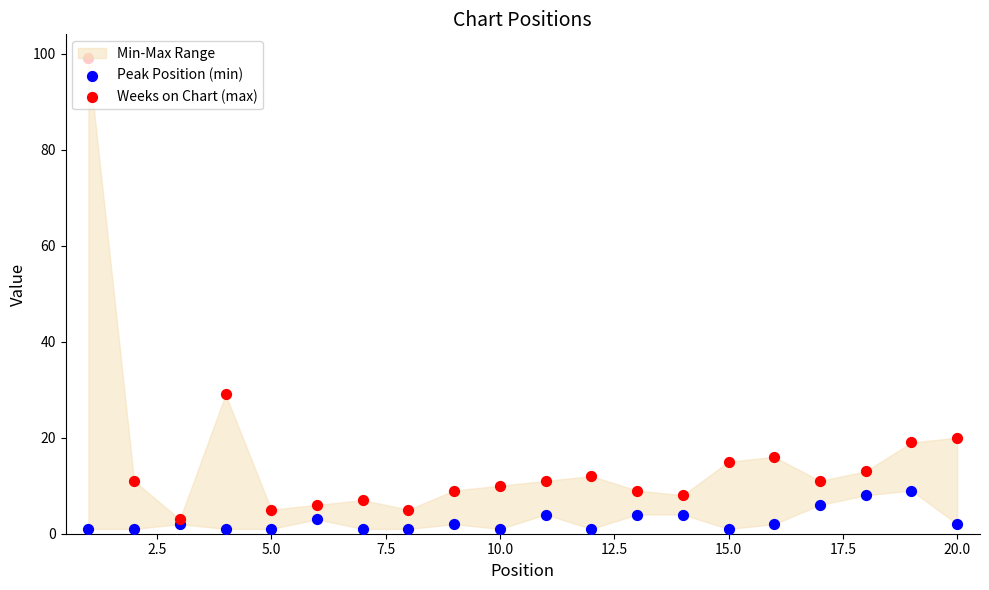

Which series reaches the minimum Y coordinate?

Peak Position (min)